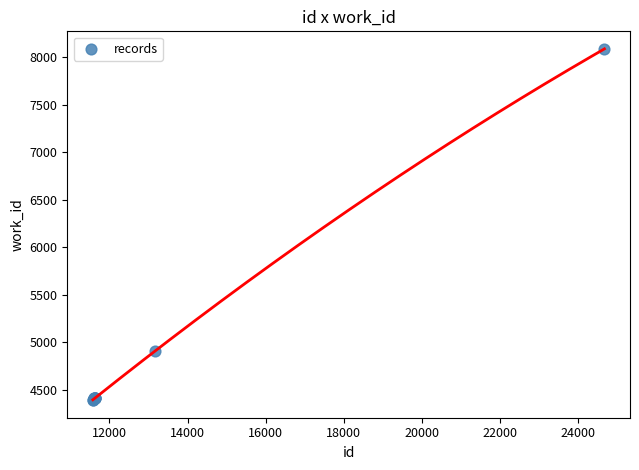

What Y value in the scatter plot is closest to 6239?

4906